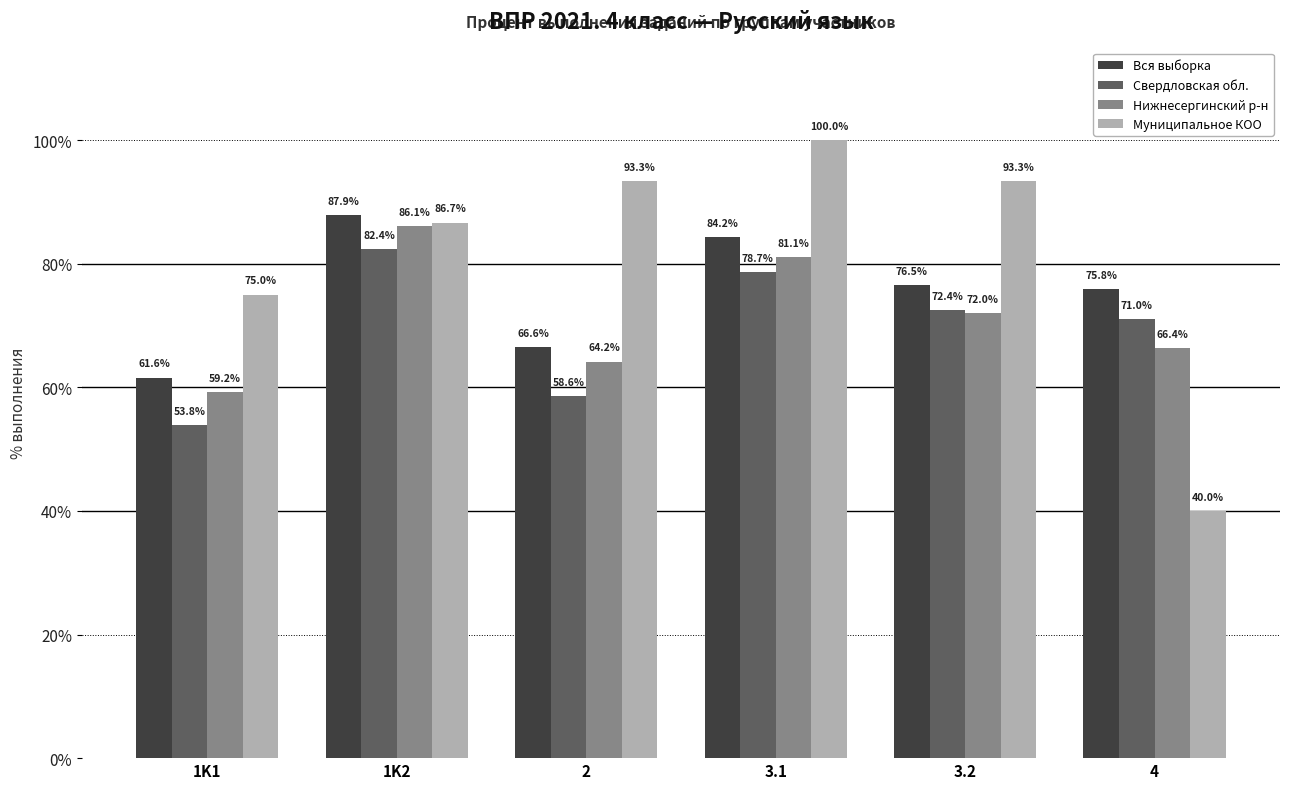

What is the sum of the Нижнесергинский р-н values at 4 and 1K1?

125.6